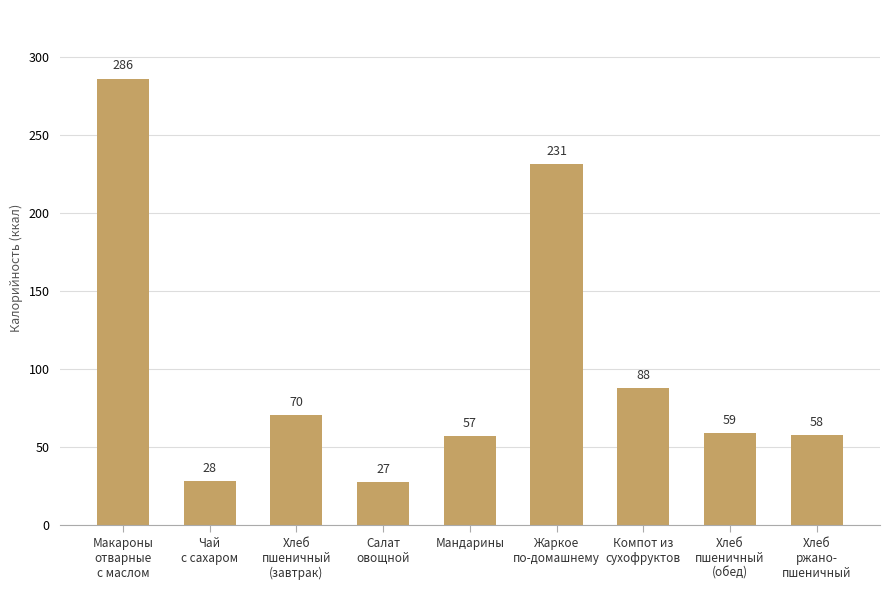

List the labels in order of value, smallest first.

Салат
овощной, Чай
с сахаром, Мандарины, Хлеб
ржано-
пшеничный, Хлеб
пшеничный
(обед), Хлеб
пшеничный
(завтрак), Компот из
сухофруктов, Жаркое
по-домашнему, Макароны
отварные
с маслом